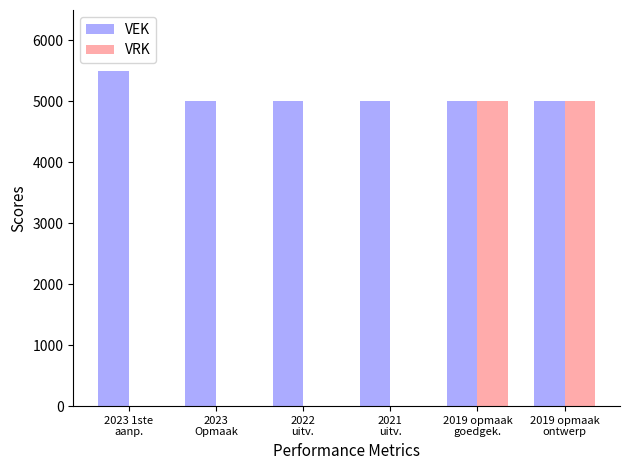

The VRK series shows 5000 at 2019 opmaak
goedgek.. True or false?

True